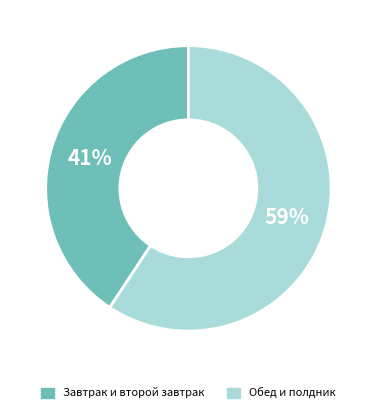

To the nearest percent, what is the average slice percentage?

50%